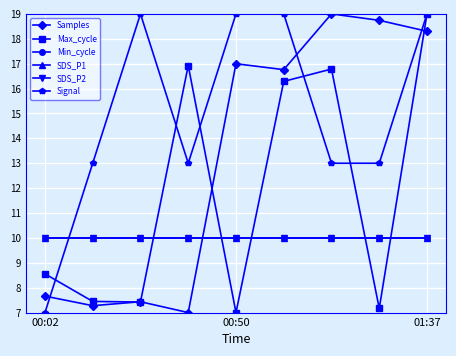

Where is SDS_P1 nearest to the value 10?

00:02